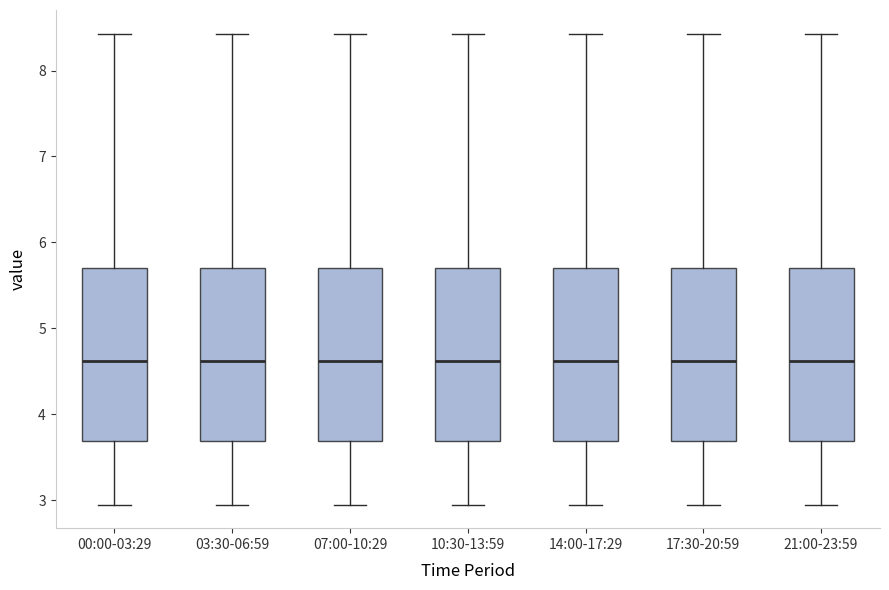

Reading left to right, transcribe this box plot: for each box, give where its median line is, the range the box spans, and where its two whiskers end, as read against the y-axis. The values are not printed on the chart, so give them approximately, as read against the axis.

00:00-03:29: median 4.6, box 3.7 to 5.7, whiskers 3.0 to 8.4
03:30-06:59: median 4.6, box 3.7 to 5.7, whiskers 3.0 to 8.4
07:00-10:29: median 4.6, box 3.7 to 5.7, whiskers 3.0 to 8.4
10:30-13:59: median 4.6, box 3.7 to 5.7, whiskers 3.0 to 8.4
14:00-17:29: median 4.6, box 3.7 to 5.7, whiskers 3.0 to 8.4
17:30-20:59: median 4.6, box 3.7 to 5.7, whiskers 3.0 to 8.4
21:00-23:59: median 4.6, box 3.7 to 5.7, whiskers 3.0 to 8.4